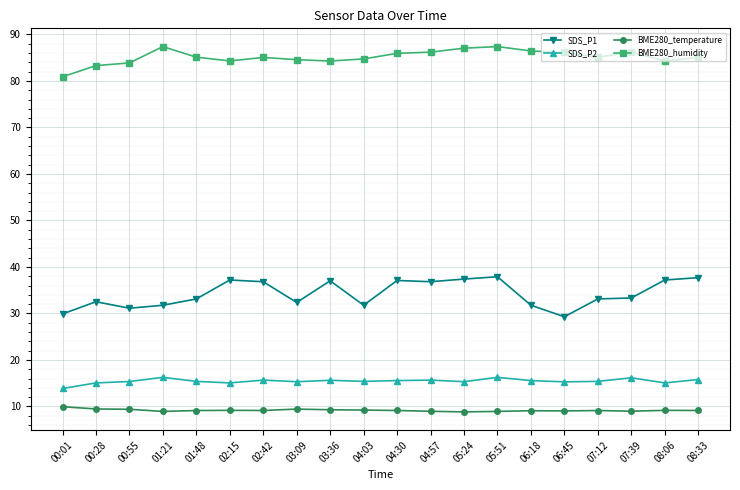

What is the lowest value of the BME280_humidity series?

80.9